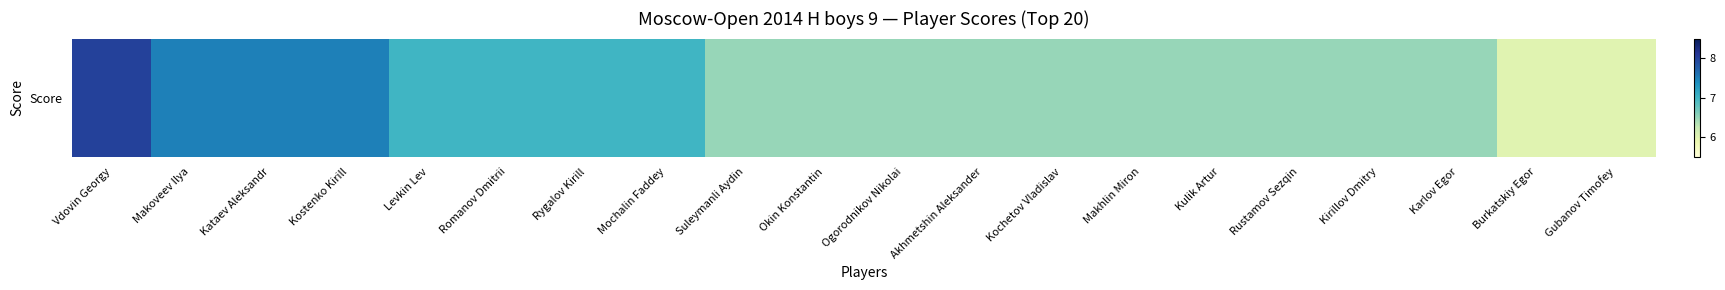

At which label is the value closest to 7?

Levkin Lev